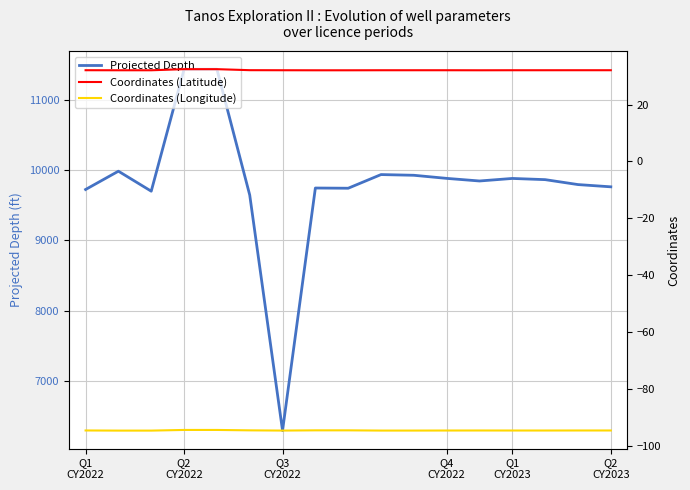

Does the chart have visible grid lines?

Yes